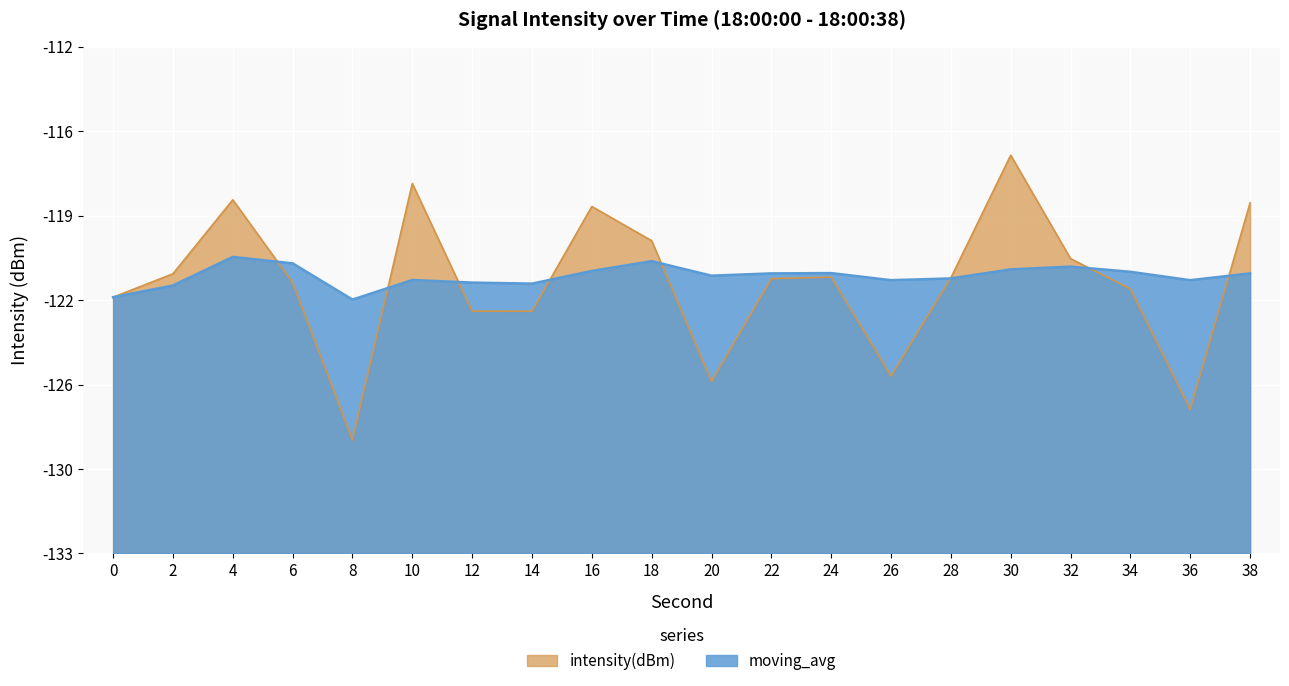

At which label is moving_avg closest to -121?

6